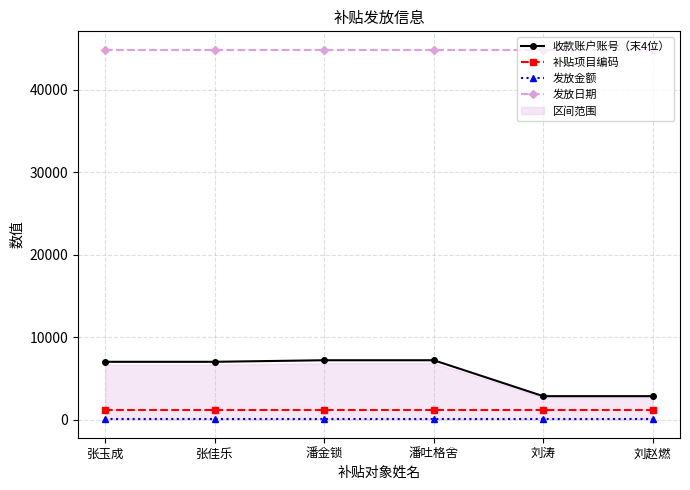

How many data points does each series have?

6